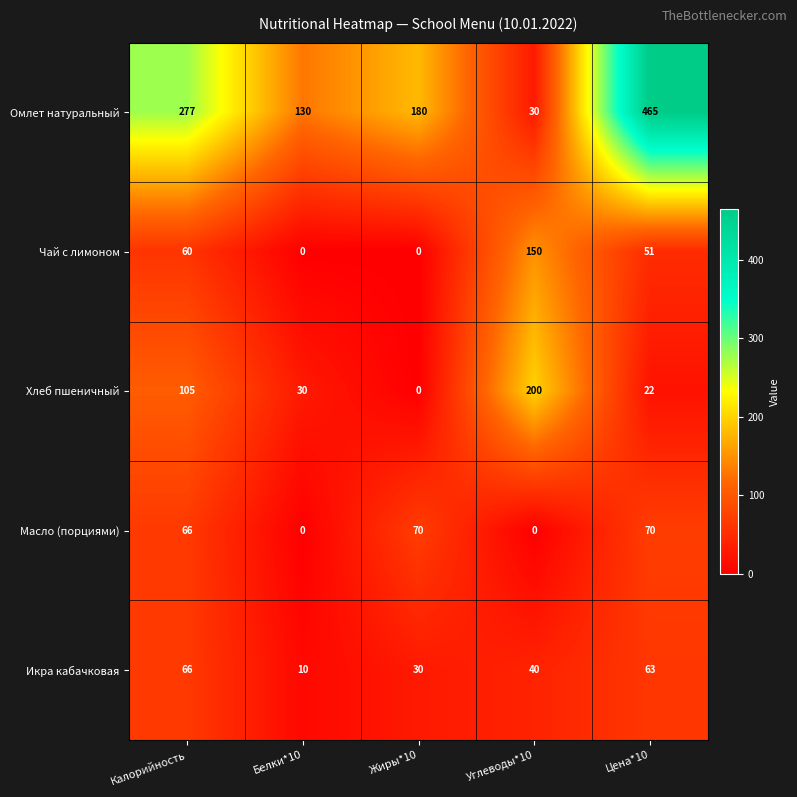

Rank the categories by Омлет натуральный value from highest to lowest.

Цена*10, Калорийность, Жиры*10, Белки*10, Углеводы*10